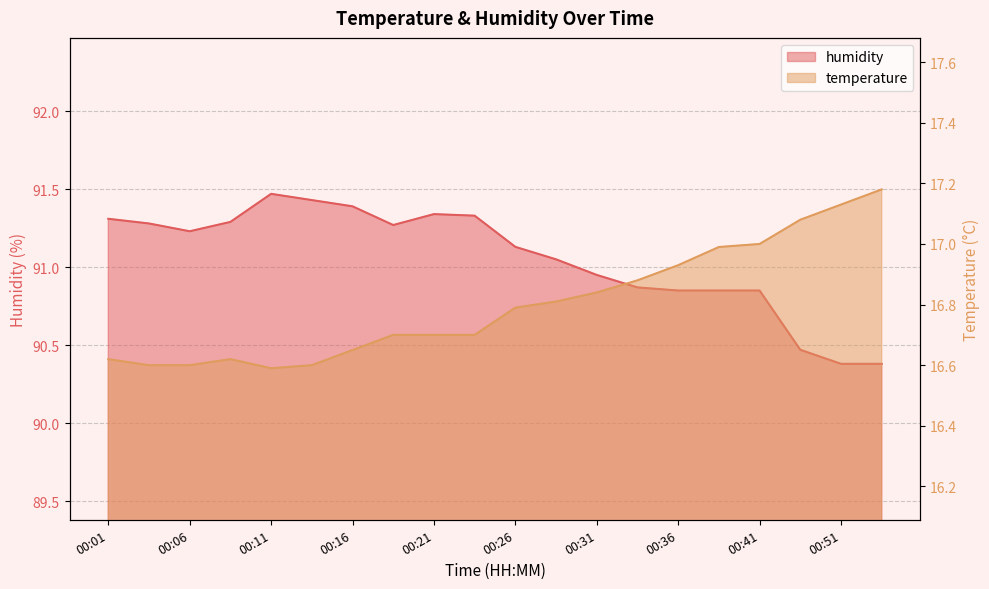

What is the spread (max minus min) of values at 00:28?

74.2